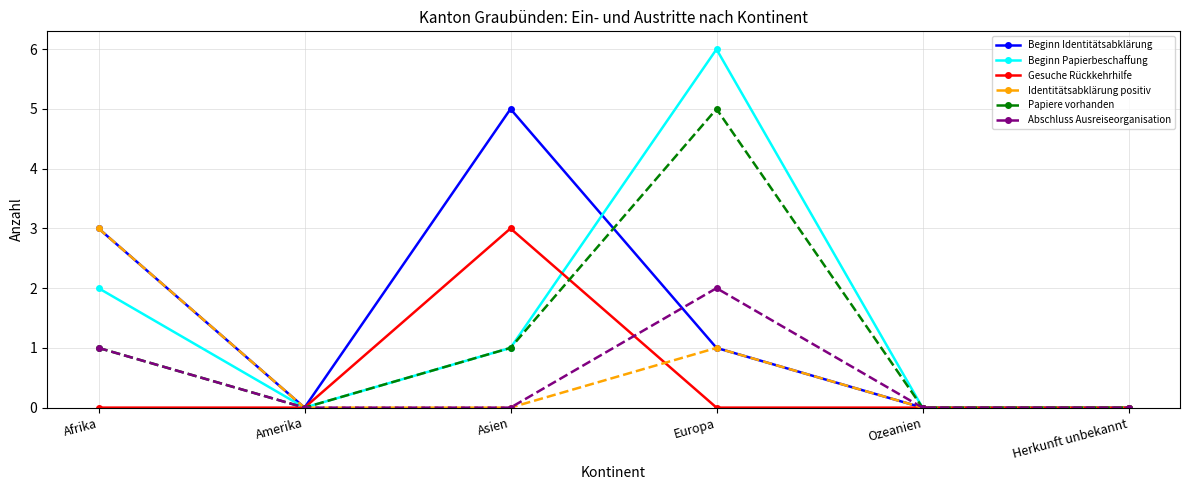

What is the difference between the maximum and minimum values in the Beginn Papierbeschaffung series?

6